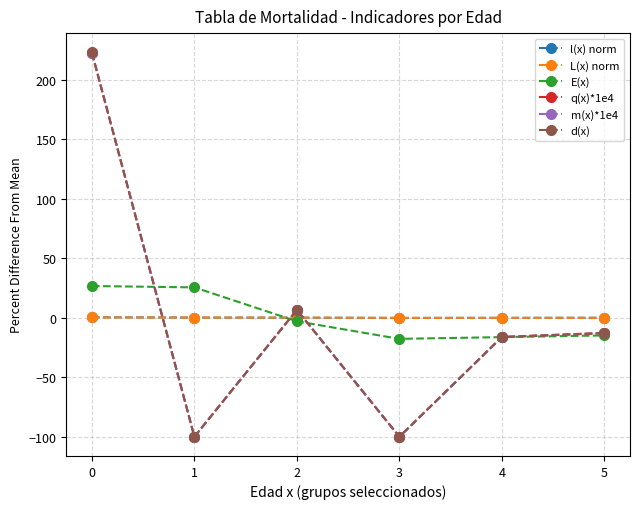

The value of d(x) at 0 is 222.9. True or false?

True